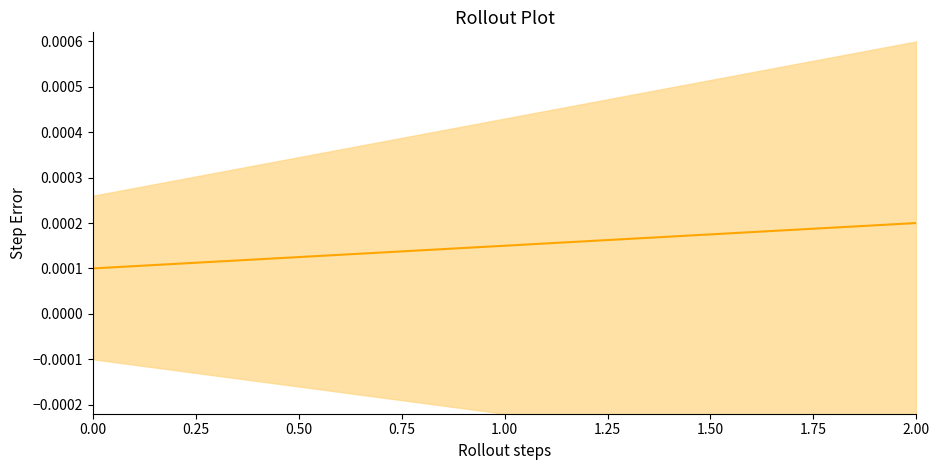

Is it true that the value at 0.50 is 0.0?

True